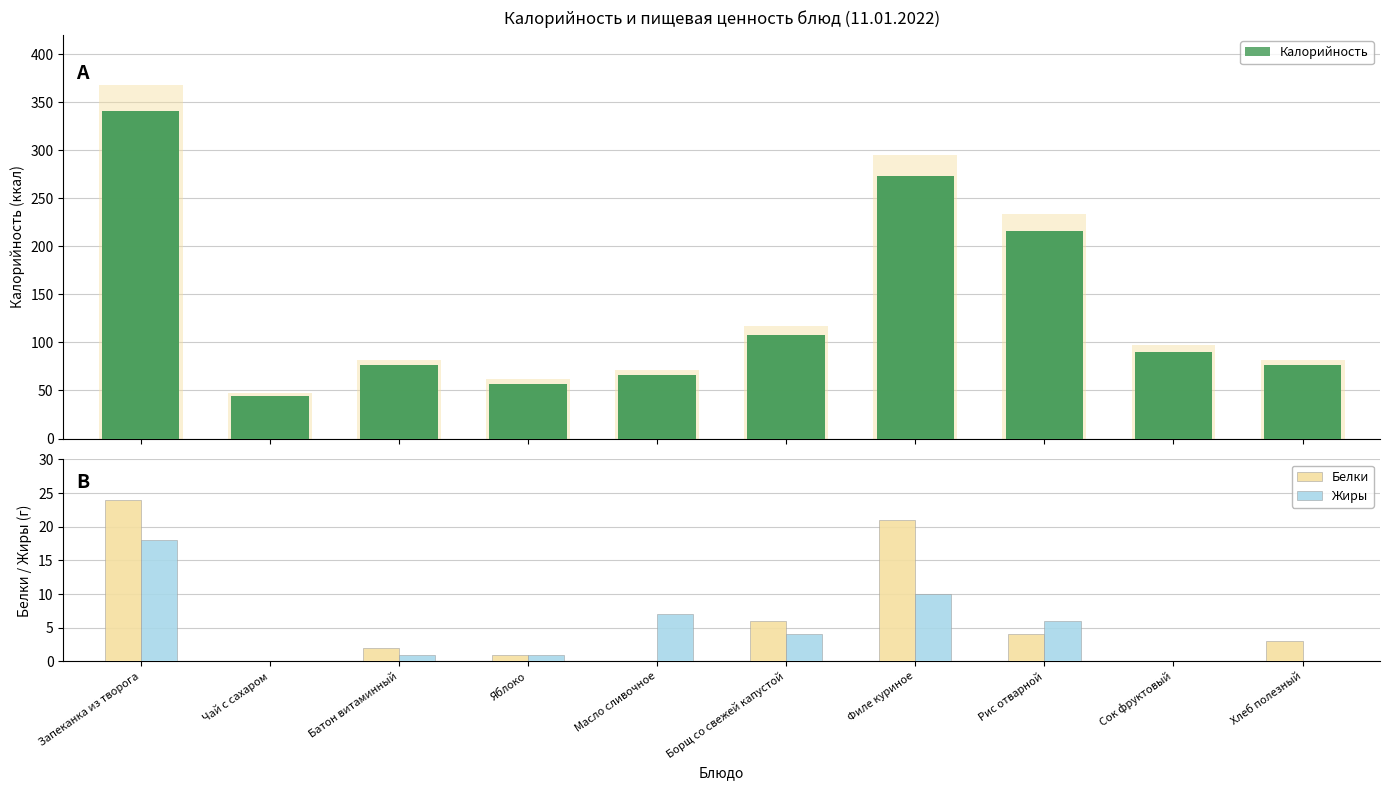

Reading left to right, what are all the values shown in this chart?

Калорийность: 341	44	76	57	66	108	273	216	90	76
Белки: 24	0	2	1	0	6	21	4	0	3
Жиры: 18	0	1	1	7	4	10	6	0	0